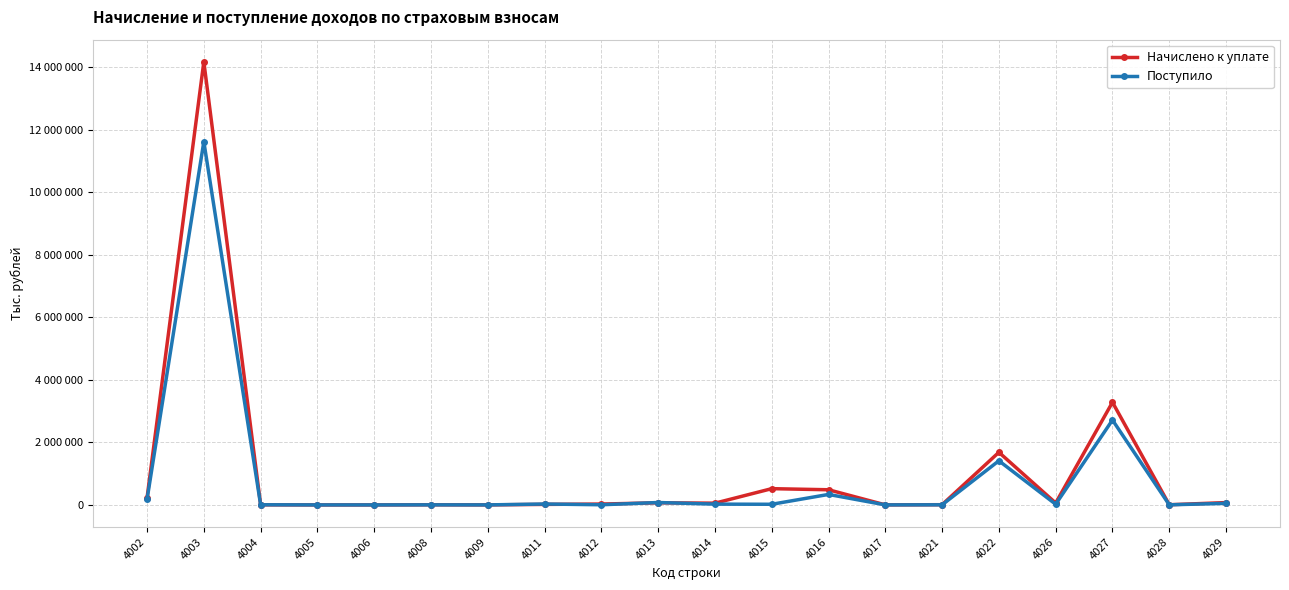

Which label corresponds to the smallest value in the chart?

4006